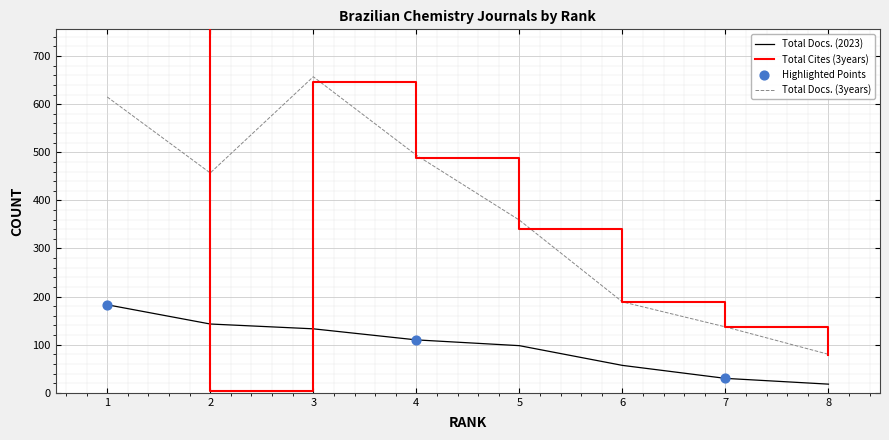

Which series reaches the maximum Y coordinate?

Total Cites (3years)